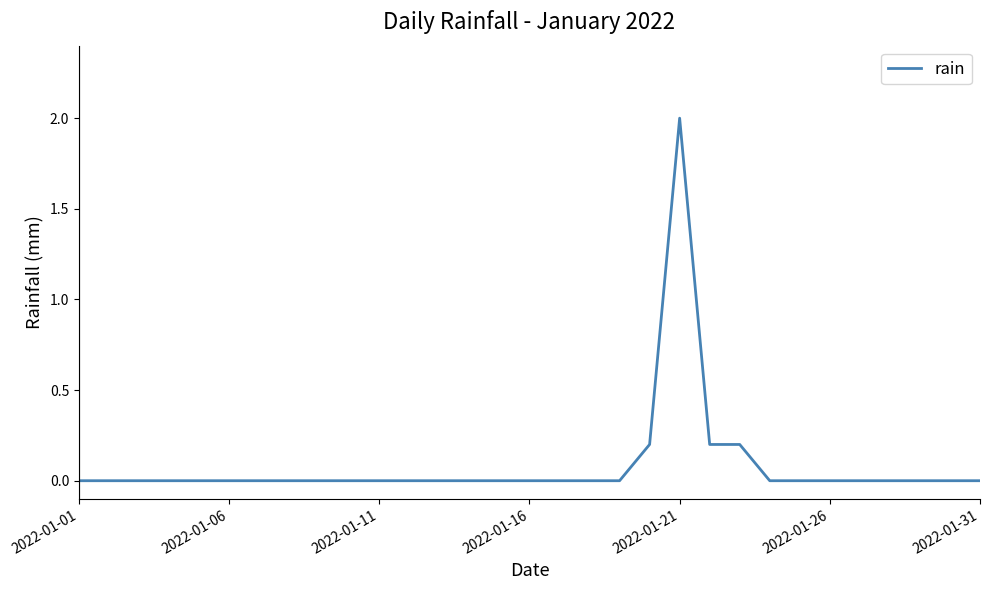

What is the maximum value shown in the chart?

2.0